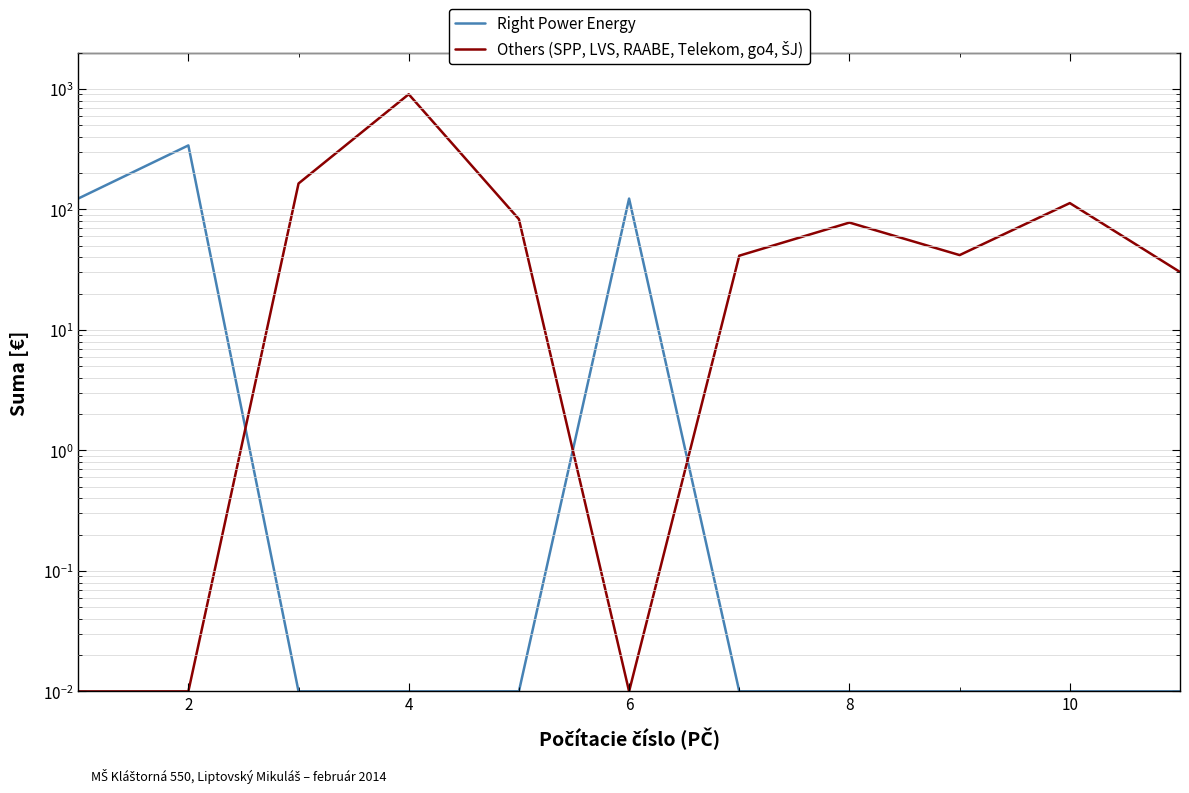

At how many categories does at least one series exceed 748?

1